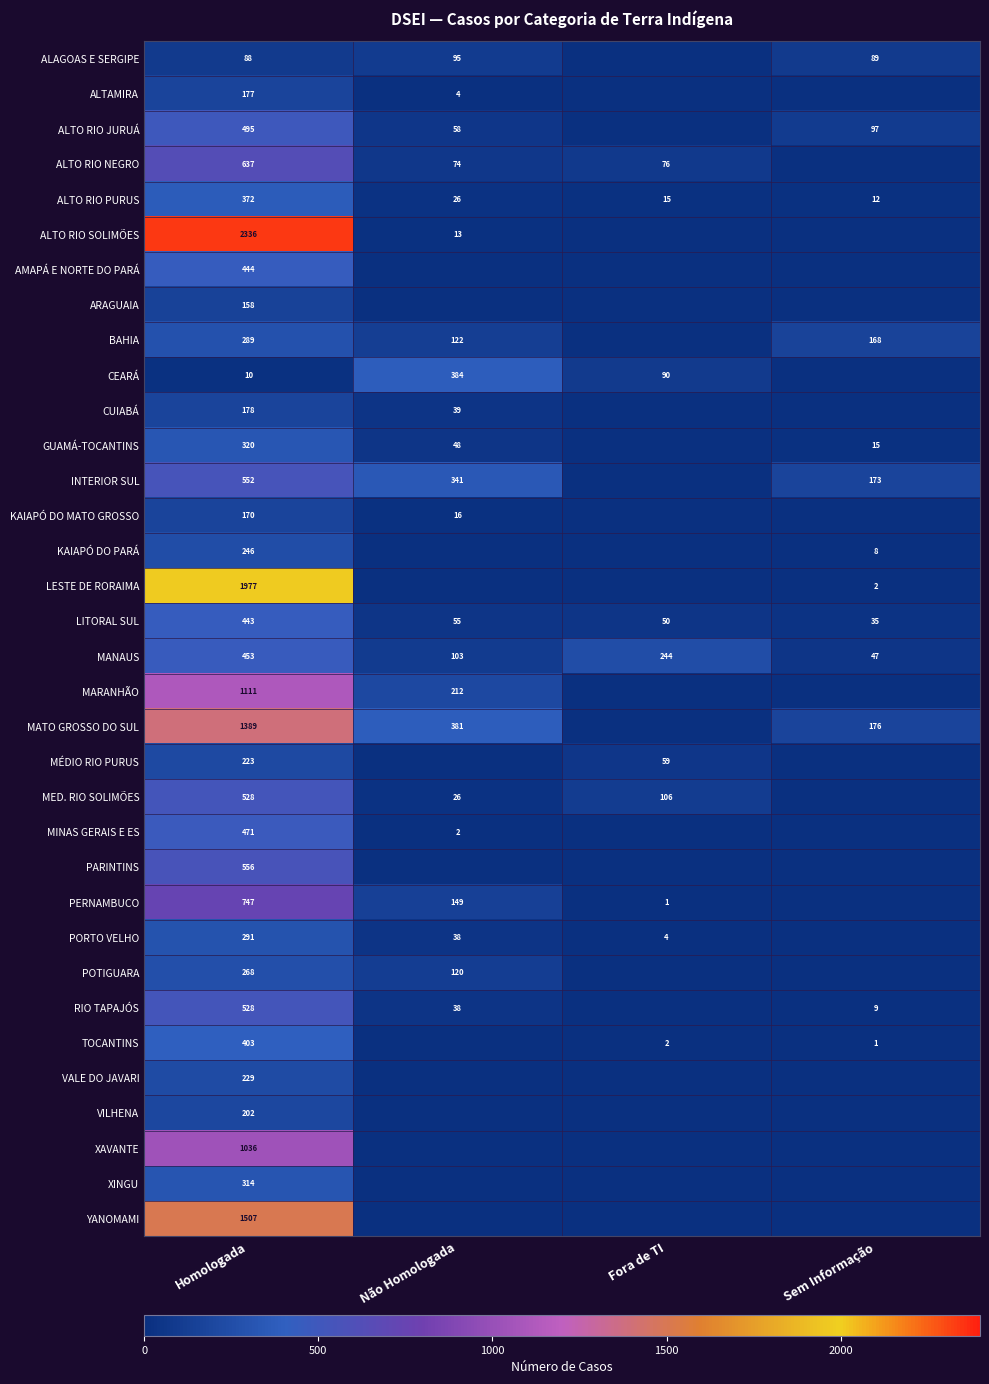

Read the ALTO RIO PURUS value at Sem Informação.

12